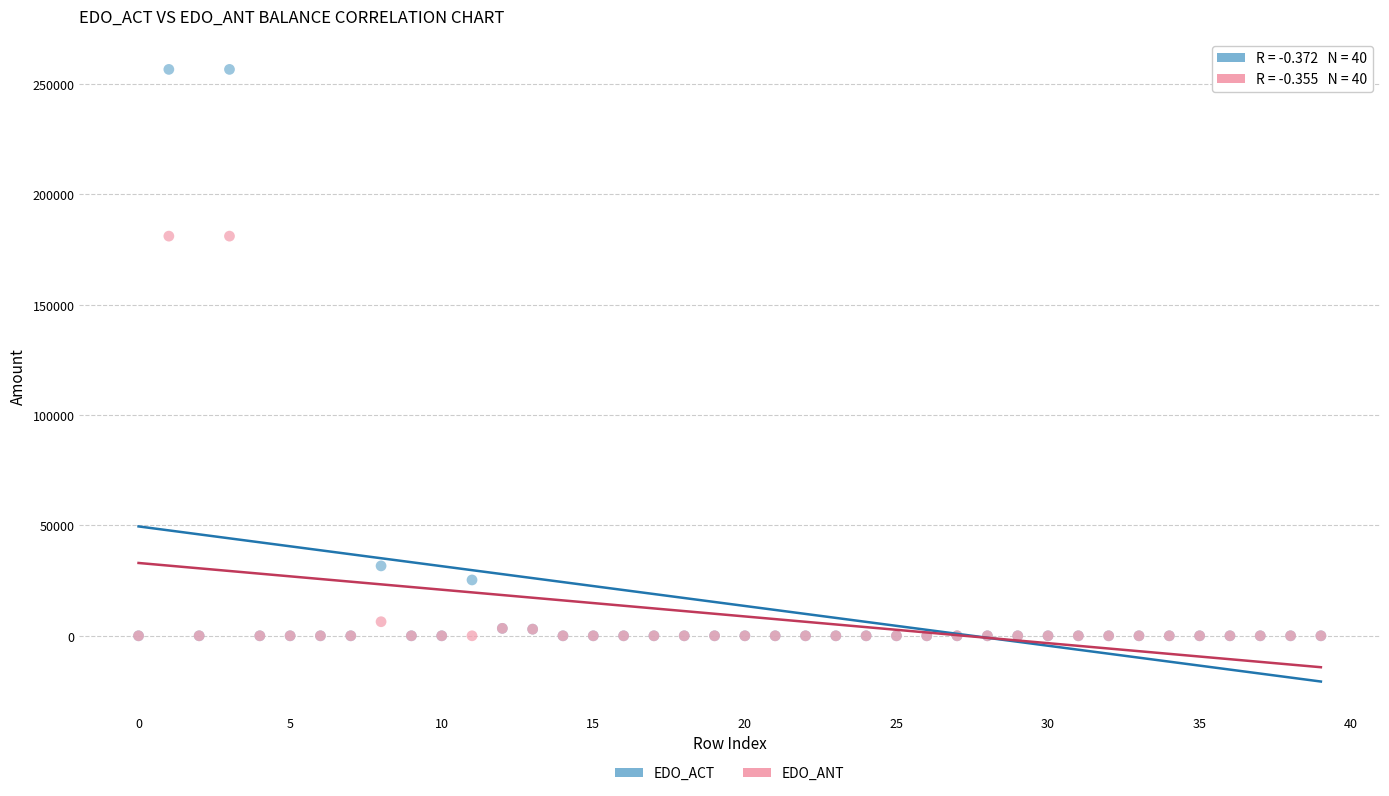

What are all the series names shown in the legend?

EDO_ACT, EDO_ANT